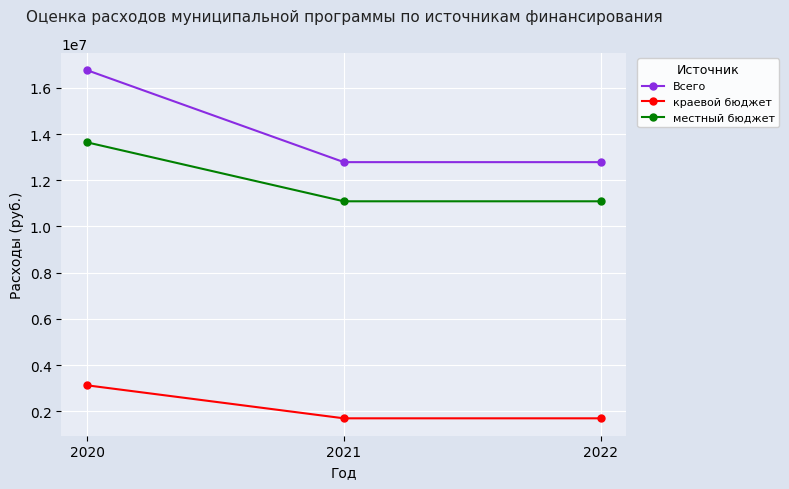

What is the maximum value for краевой бюджет?

3122350